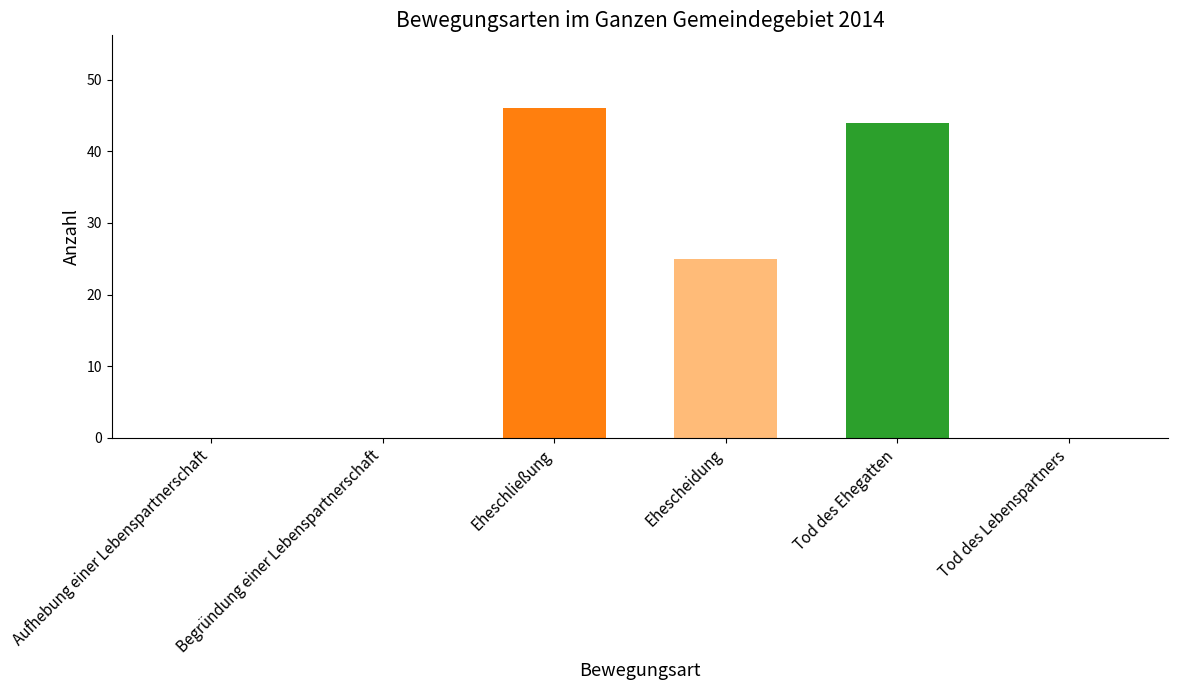

What is the maximum value shown in the chart?

46